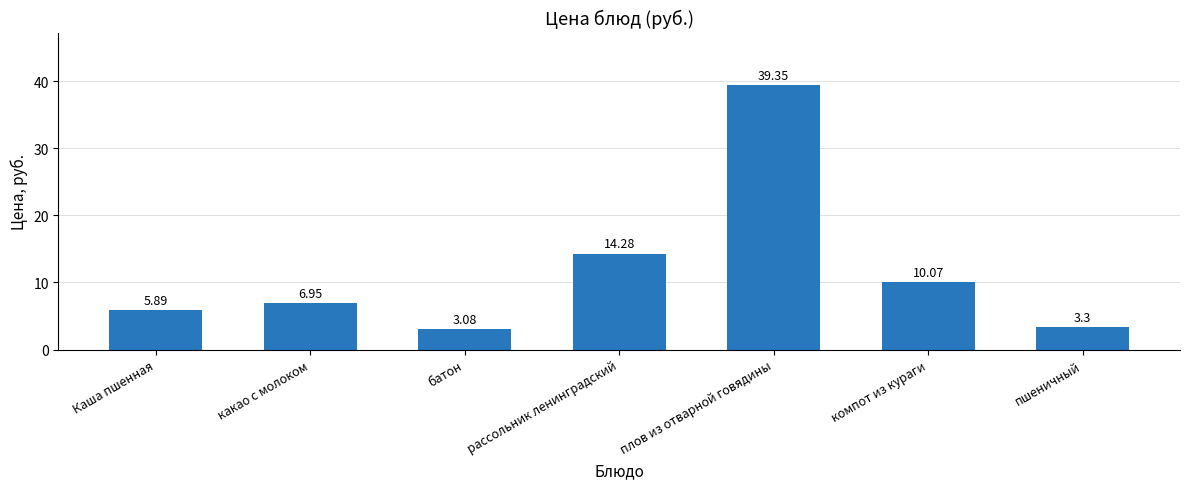

What is the label of the 1st bar from the left?

Каша пшенная